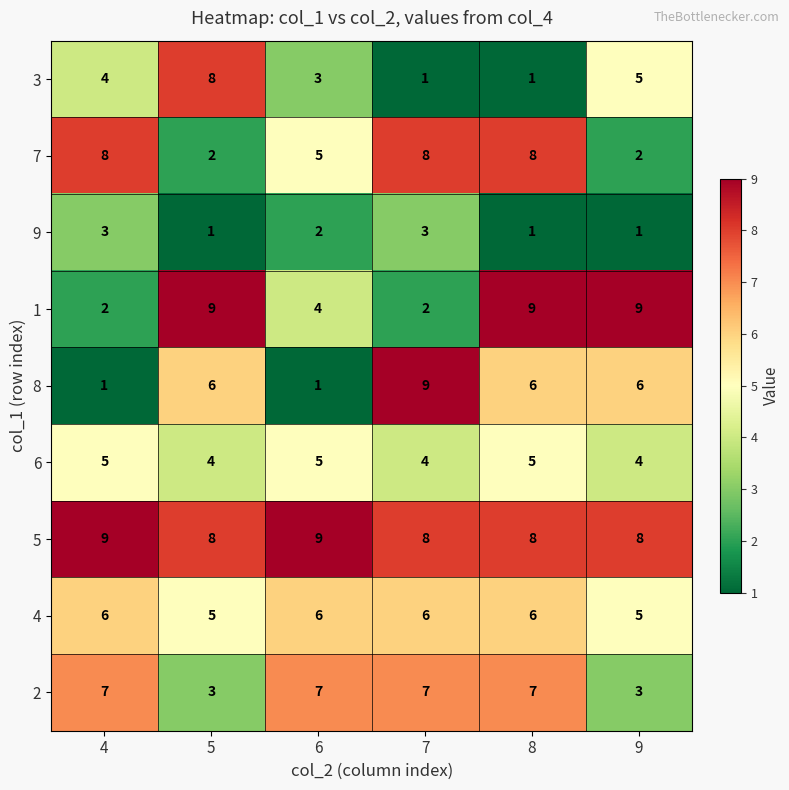

At which category is the sum across all series the highest?

8